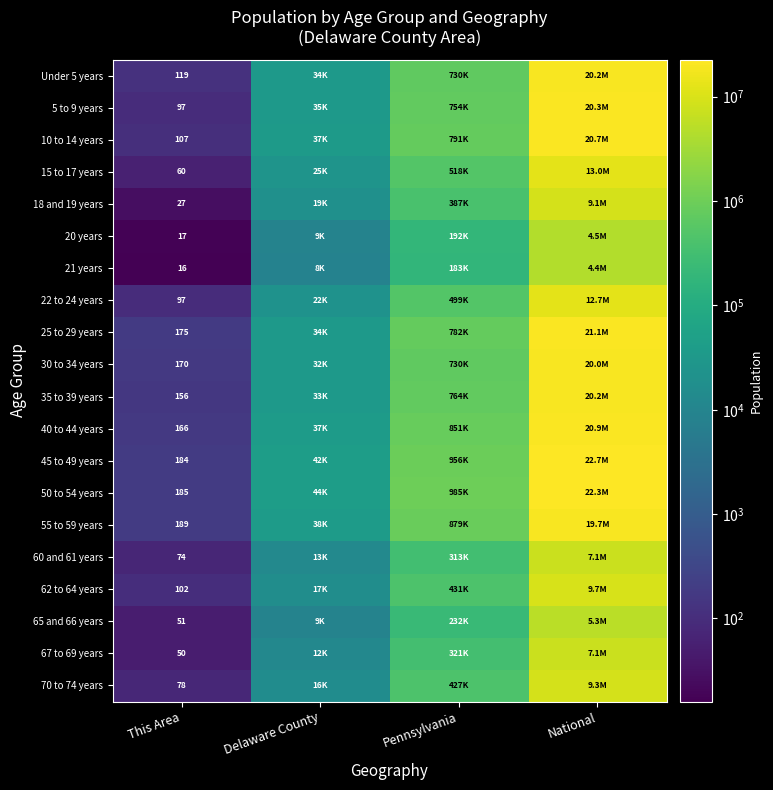

Is it true that 60 and 61 years equals 97 at This Area?

False